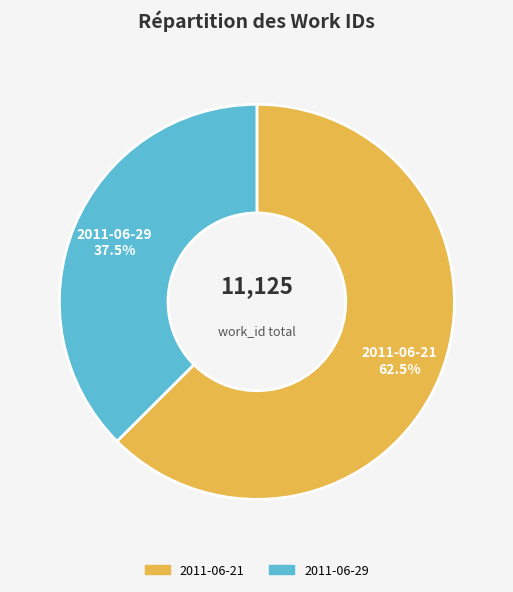

Count the number of slices in the pie.

2